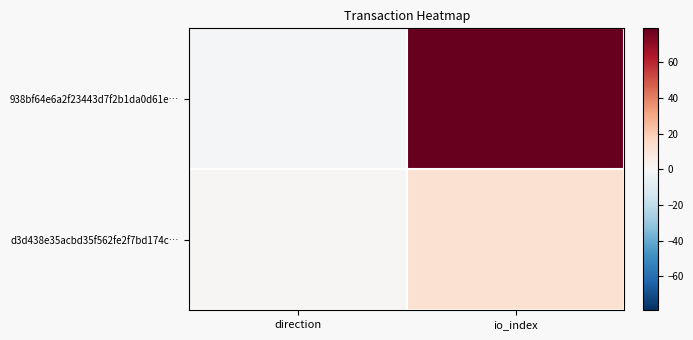

Which series has the largest total across all categories?

938bf64e6a2f23443d7f2b1da0d61e…